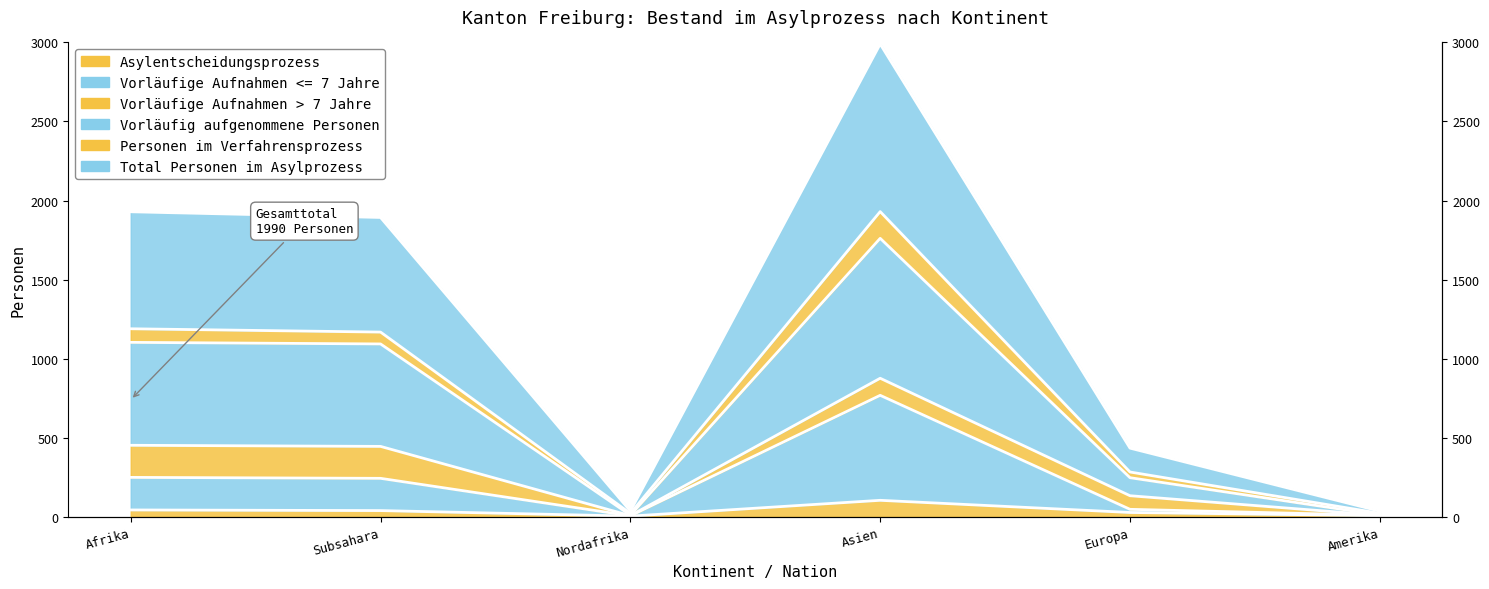

What is the value of the Vorläufige Aufnahmen <= 7 Jahre point at the 1st from the left?

249